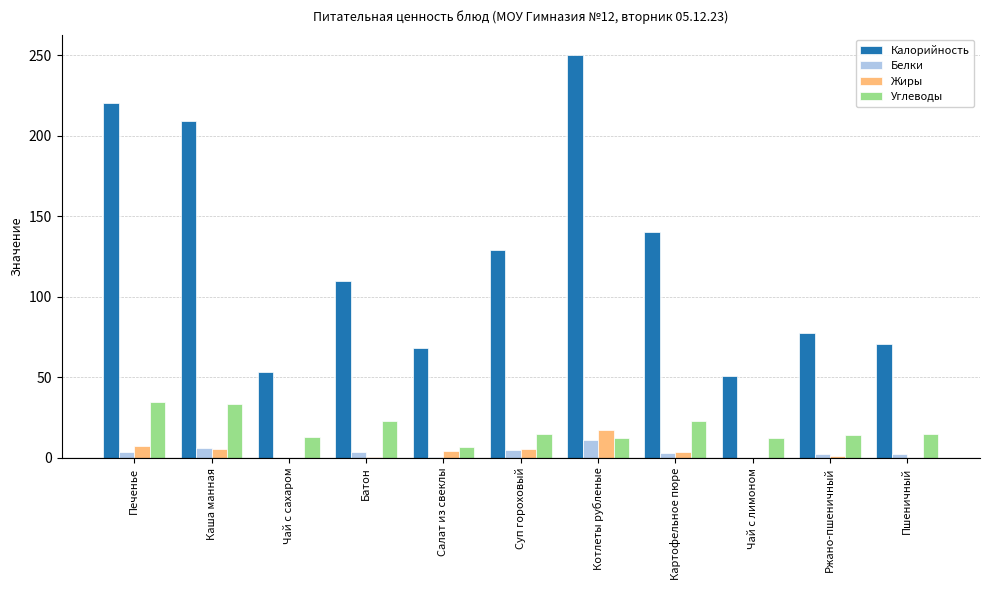

Which series changed the most between Ржано-пшеничный and Пшеничный?

Калорийность